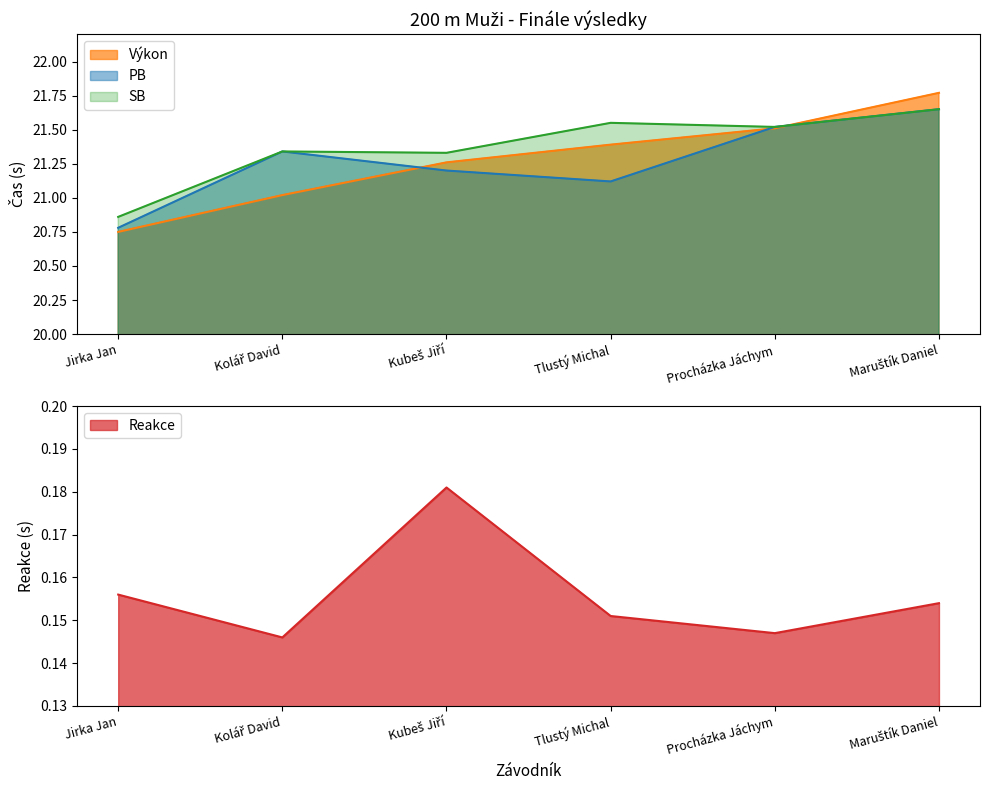

Is the value of SB at Maruštík Daniel greater than the value of Výkon at Maruštík Daniel?

No